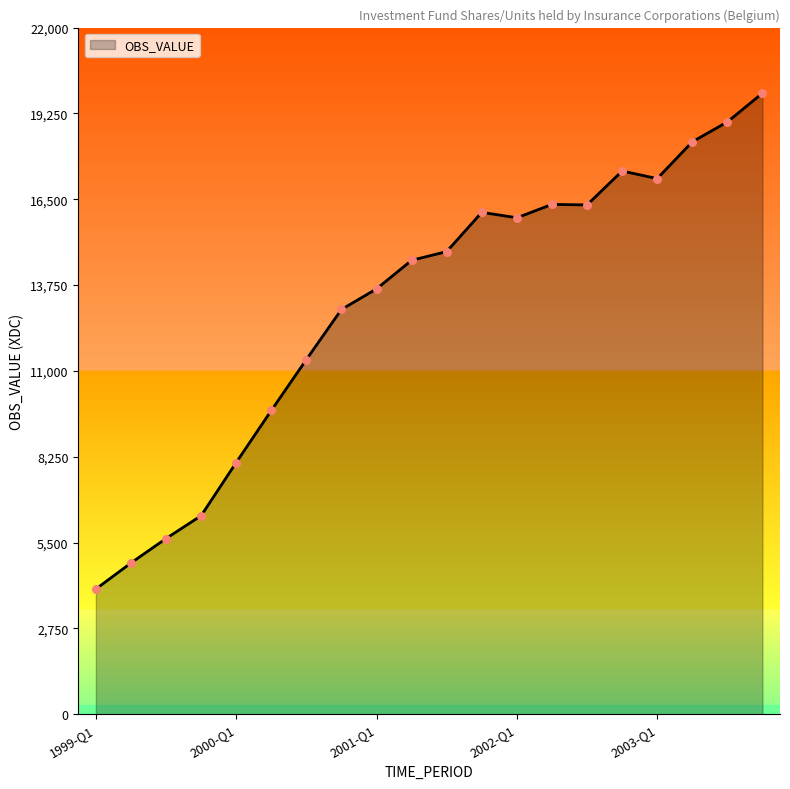

What is the smallest value displayed?

4009.6